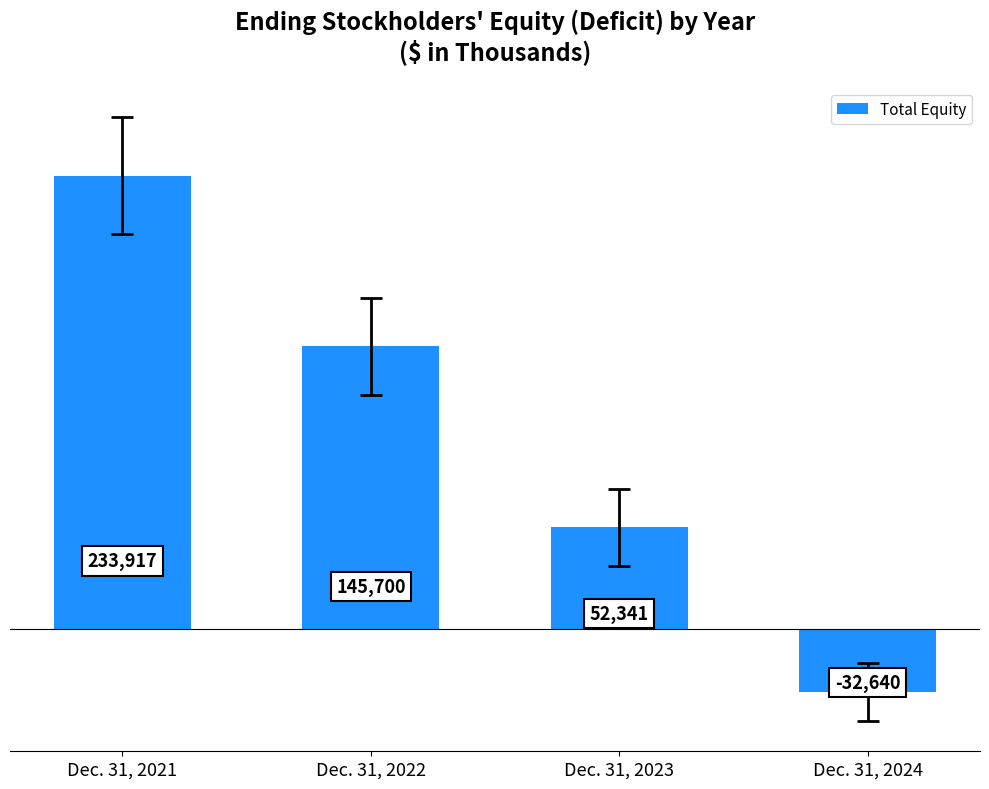

True or false: the data shows -32640 at Dec. 31, 2024.

True